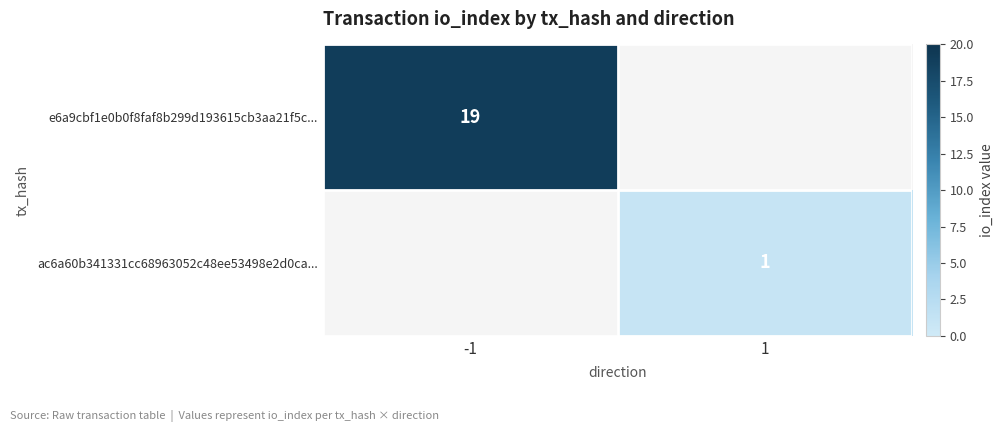

What is the maximum value shown in the chart?

19.0